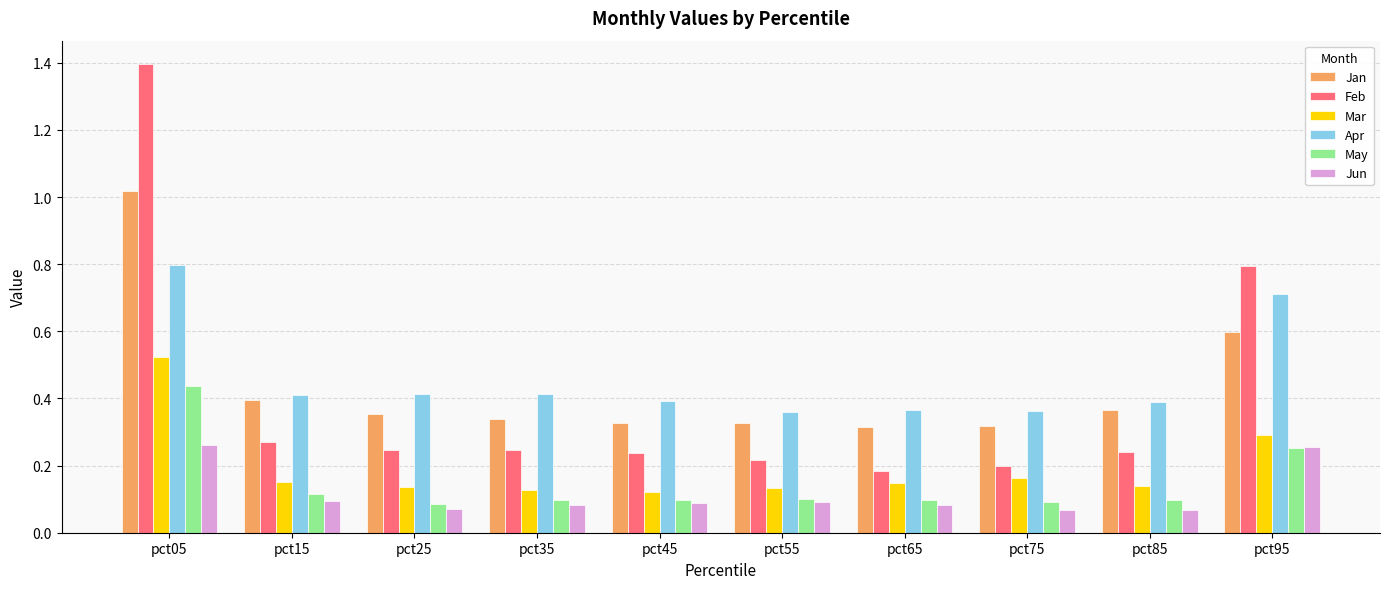

What is the sum of all Feb values?

4.0